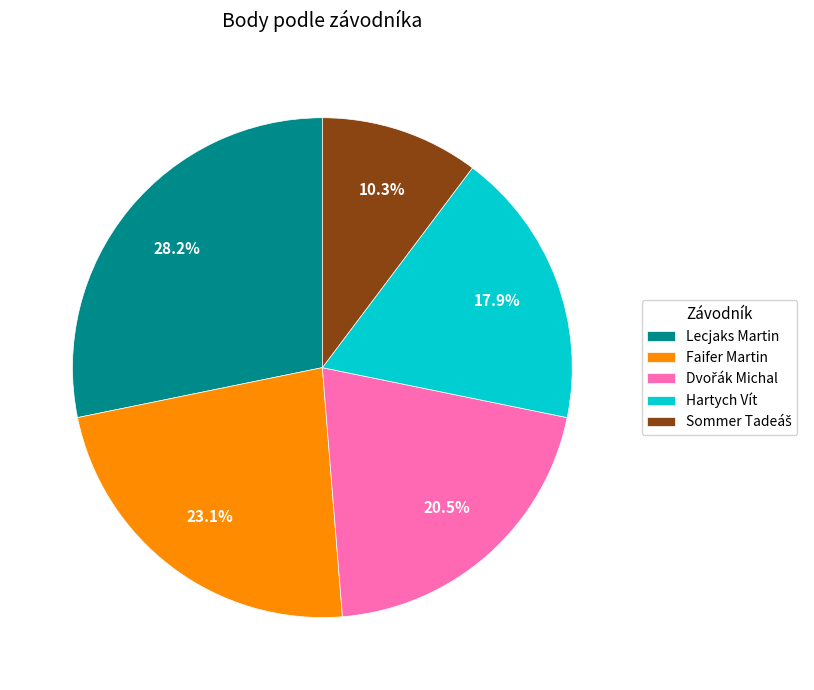

Count the number of slices in the pie.

5